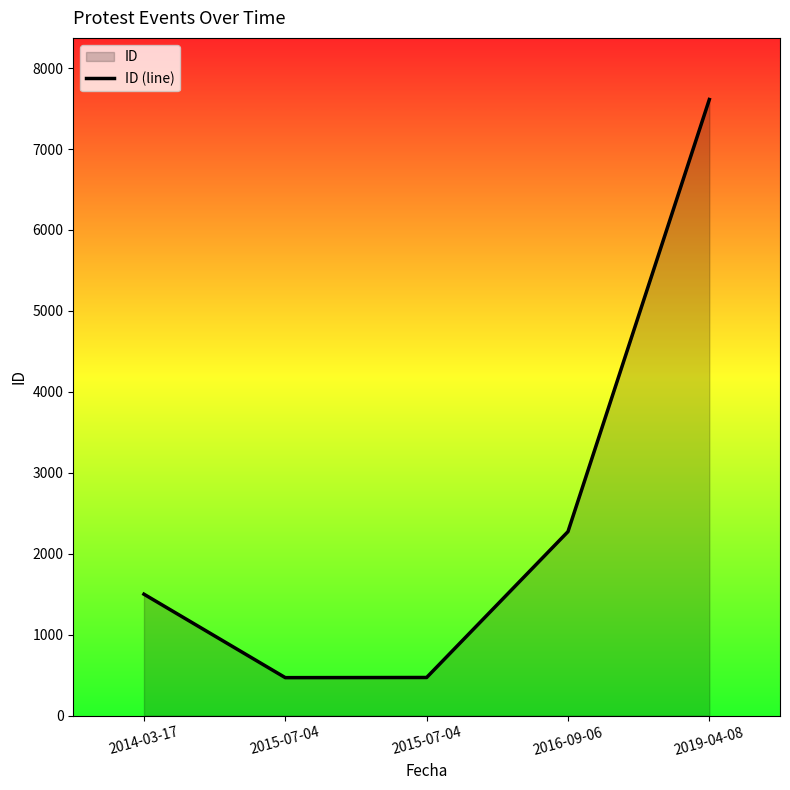

Reading left to right, what are all the values shown in this chart?

2014-03-17=1501	2015-07-04=470	2015-07-04=472	2016-09-06=2274	2019-04-08=7612